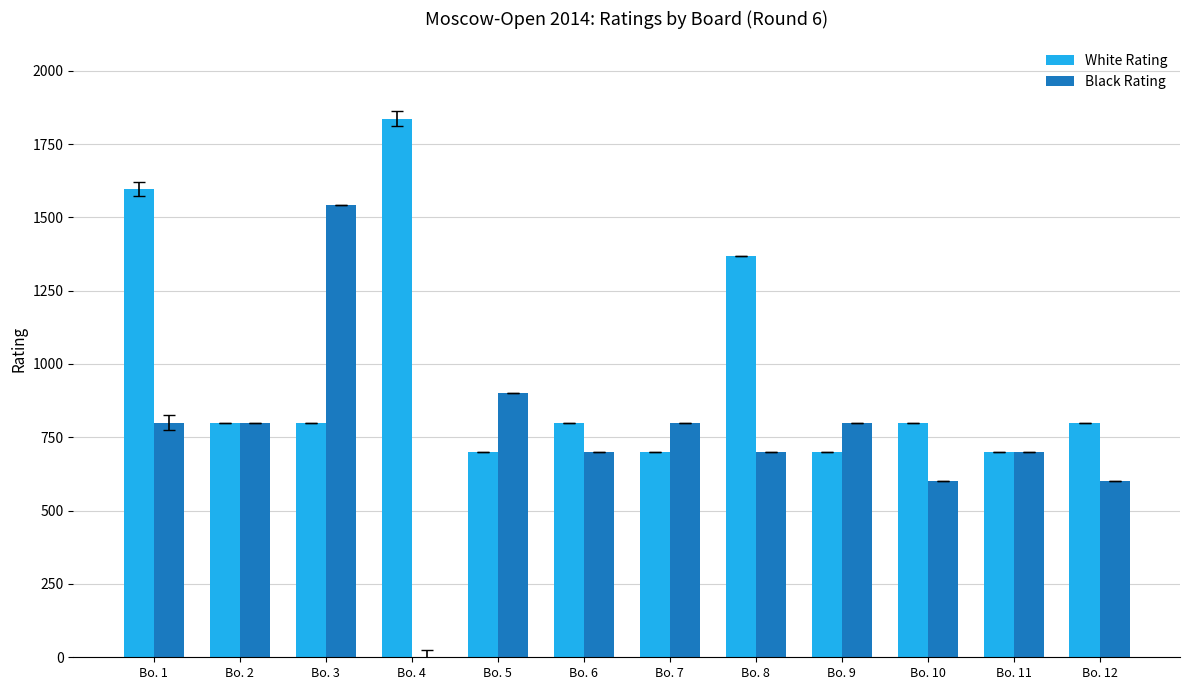

The value of White Rating at Bo. 12 is 800. True or false?

True